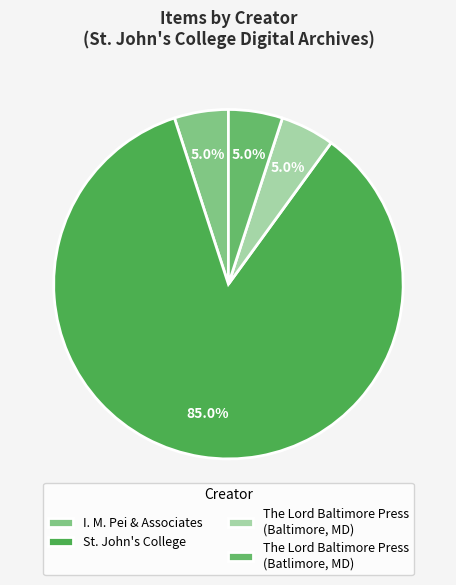

To the nearest percent, what percentage of the pie is I. M. Pei & Associates?

5%